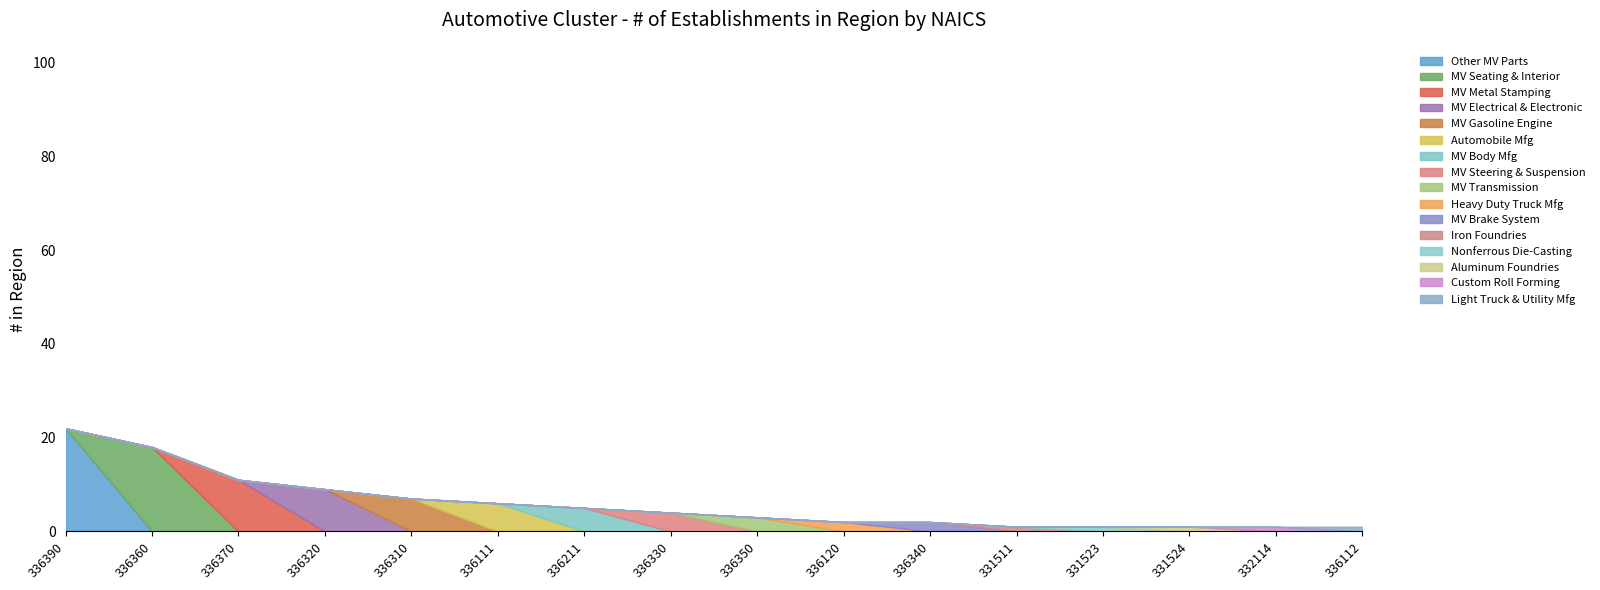

What is the total value across all series at 336360?

18